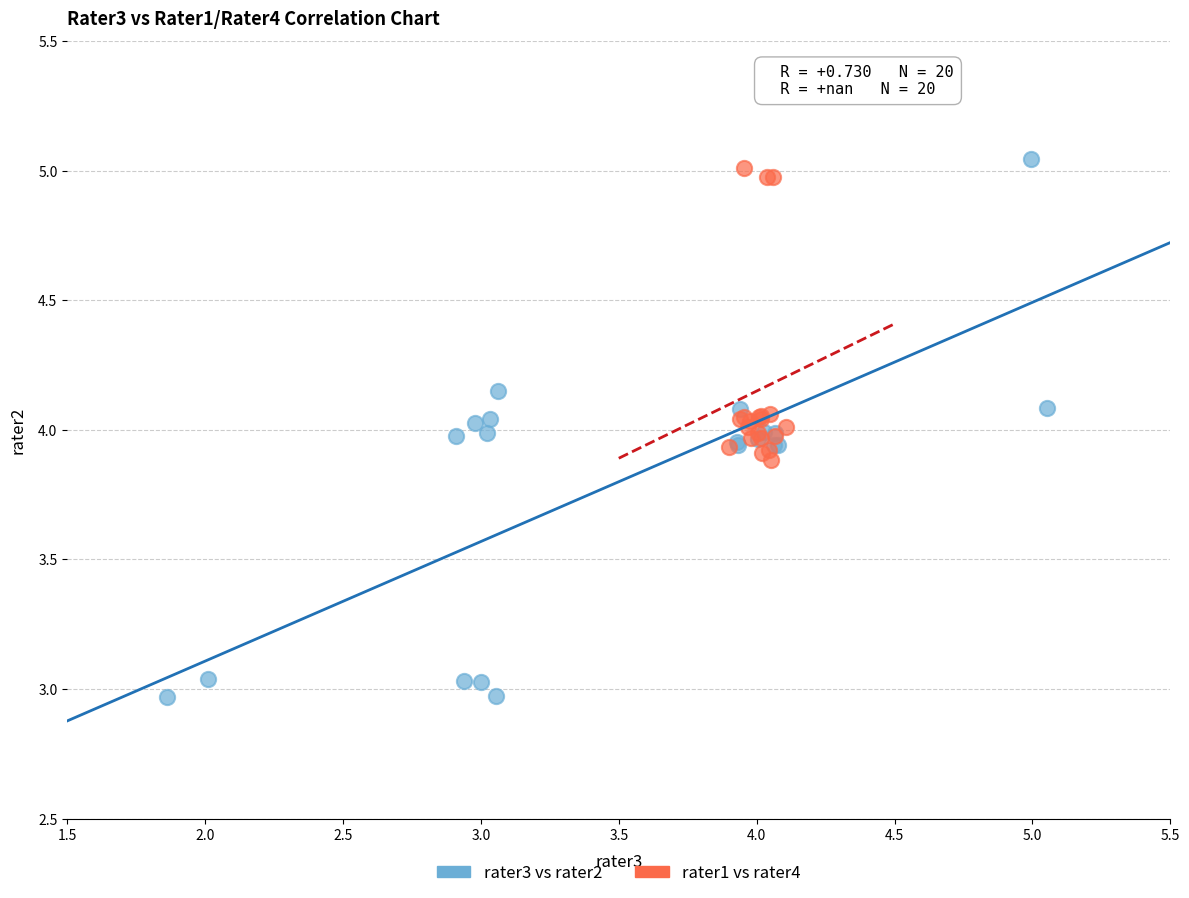

Which series contains the highest Y value?

rater3 vs rater2